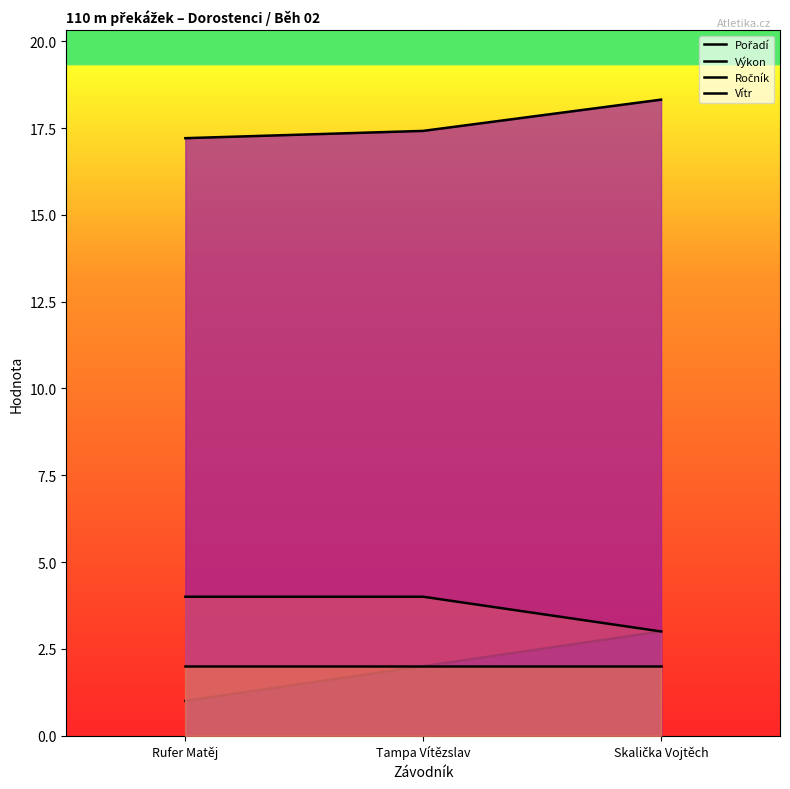

Where is Ročník nearest to the value 3?

Skalička Vojtěch